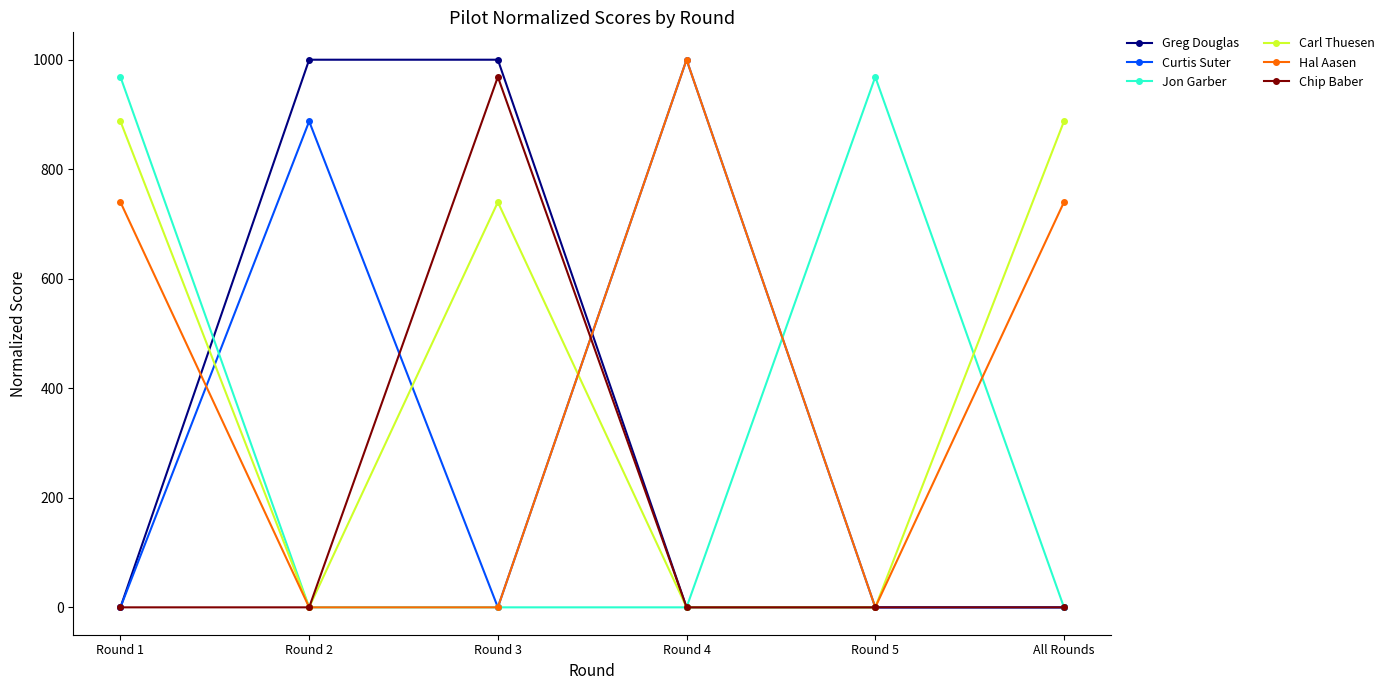

At how many categories does at least one series exceed 847?

6